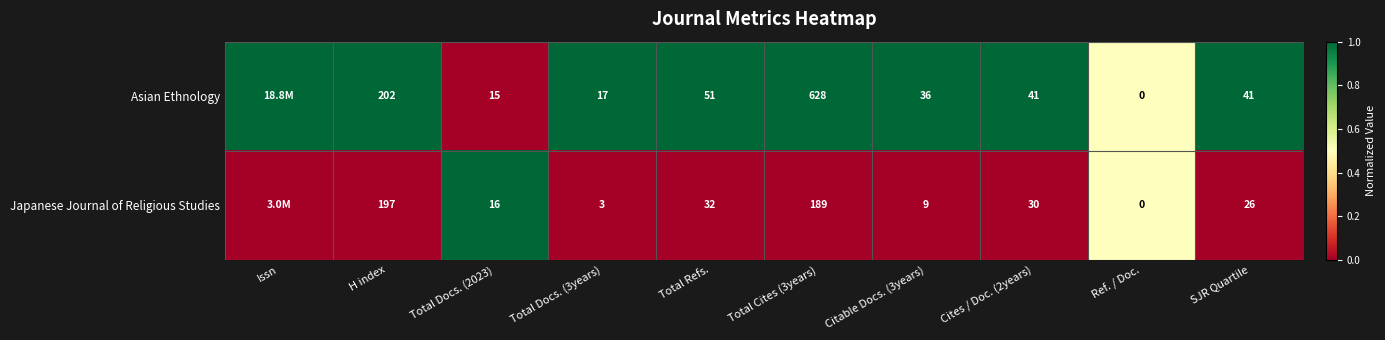

Which series changed the most between Total Docs. (3years) and Cites / Doc. (2years)?

Japanese Journal of Religious Studies